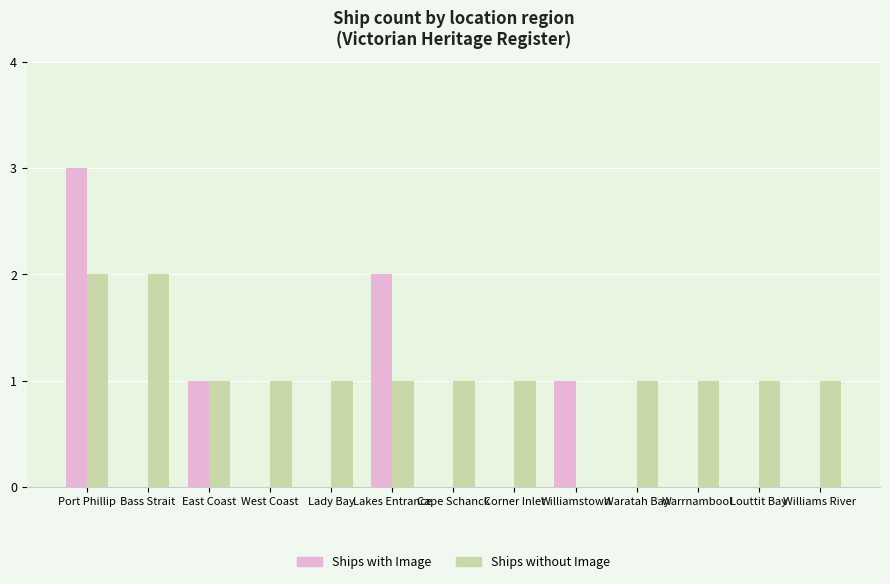

Is the value of Ships without Image at Williamstown greater than the value of Ships with Image at Lakes Entrance?

No